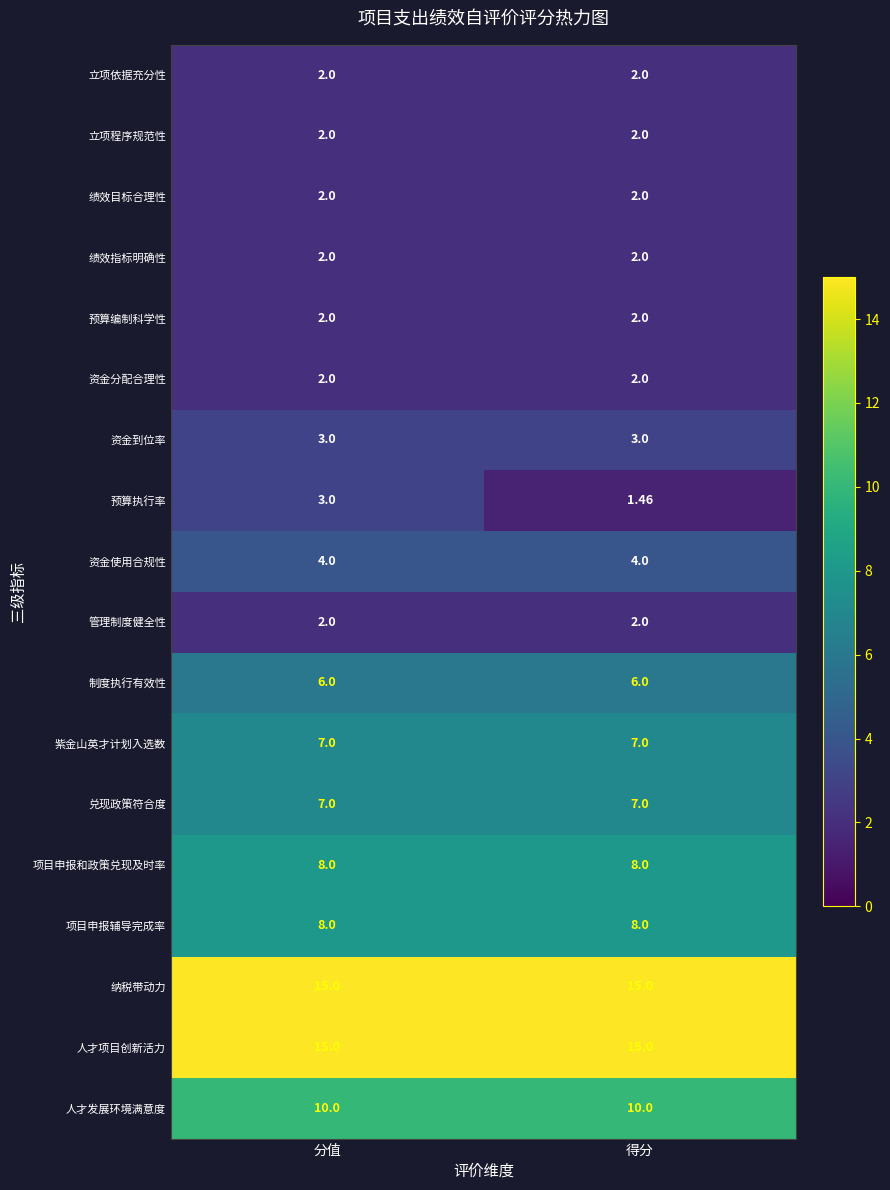

Which category has the lowest value across all series?

得分